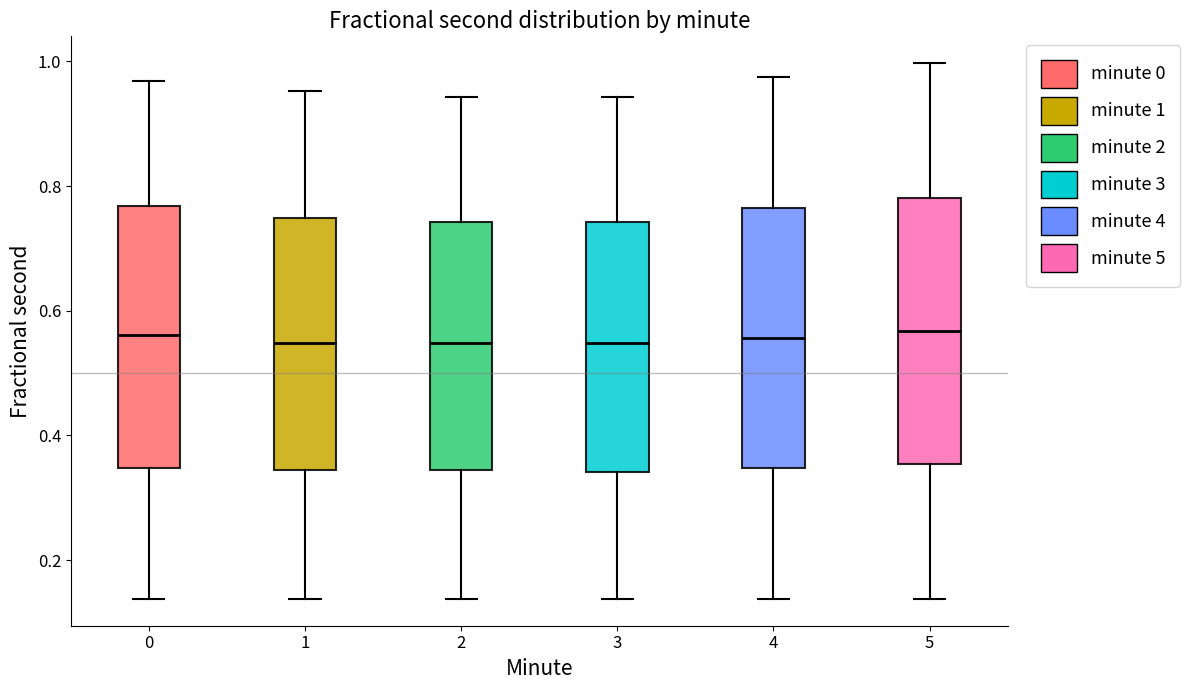

Where is the lower edge of the box at x = 4 on the y-axis? The values are not printed on the chart, so give them approximately, as read against the axis.

0.34